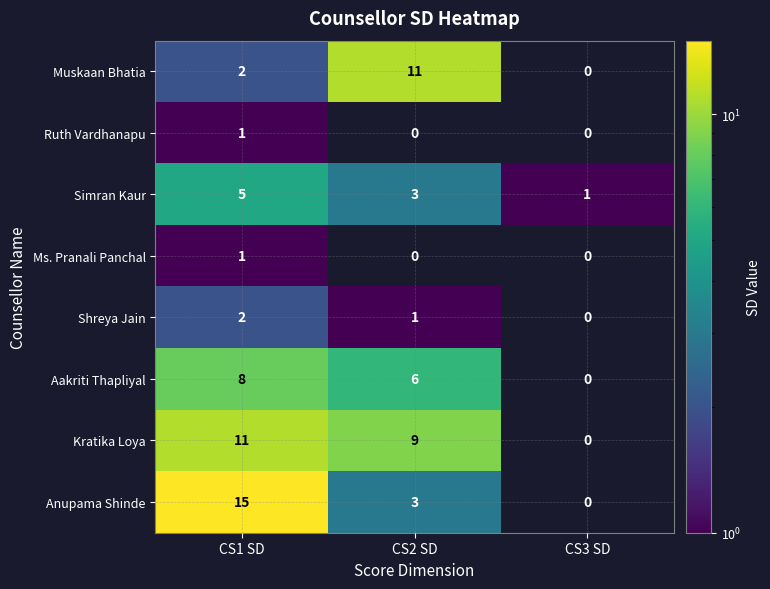

Rank the categories by Simran Kaur value from lowest to highest.

CS3 SD, CS2 SD, CS1 SD